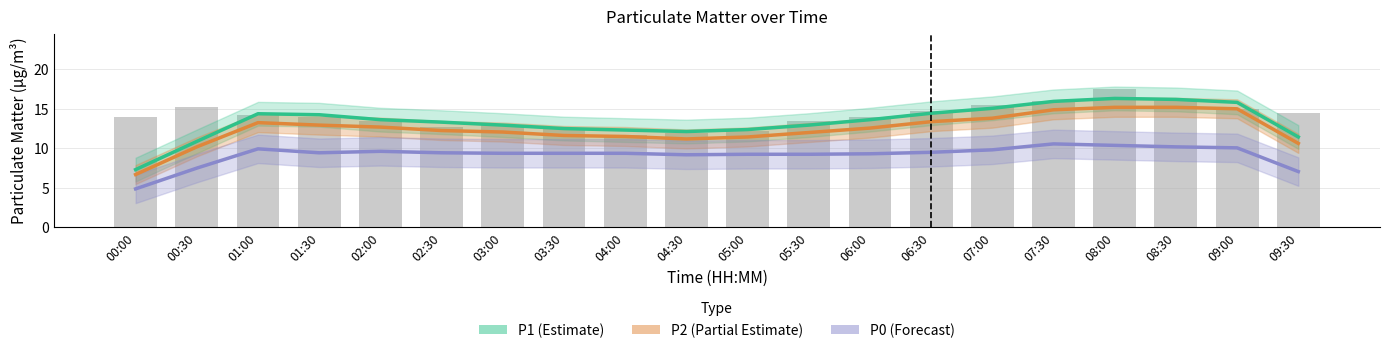

Read the P0 (Forecast) value at 06:00.

9.3